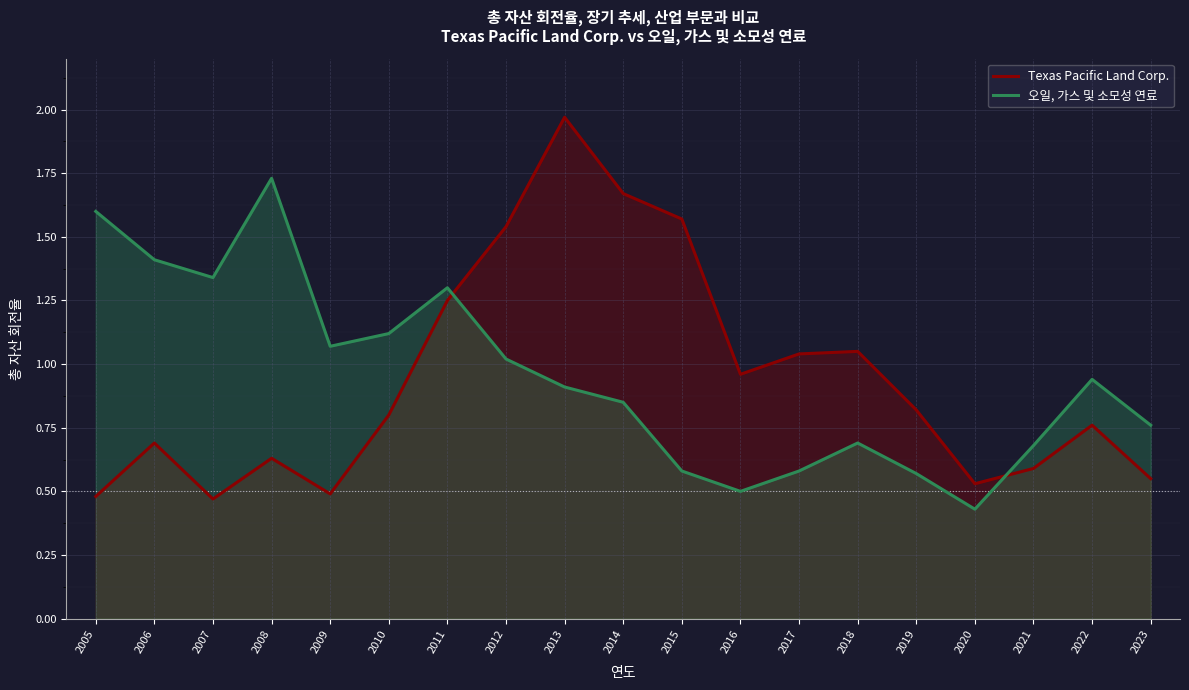

Reading right to left, what are all the values shown in this chart?

Texas Pacific Land Corp.: 2023=0.6	2022=0.8	2021=0.6	2020=0.5	2019=0.8	2018=1.1	2017=1.0	2016=1.0	2015=1.6	2014=1.7	2013=2.0	2012=1.5	2011=1.2	2010=0.8	2009=0.5	2008=0.6	2007=0.5	2006=0.7	2005=0.5
오일, 가스 및 소모성 연료: 2023=0.8	2022=0.9	2021=0.7	2020=0.4	2019=0.6	2018=0.7	2017=0.6	2016=0.5	2015=0.6	2014=0.8	2013=0.9	2012=1.0	2011=1.3	2010=1.1	2009=1.1	2008=1.7	2007=1.3	2006=1.4	2005=1.6